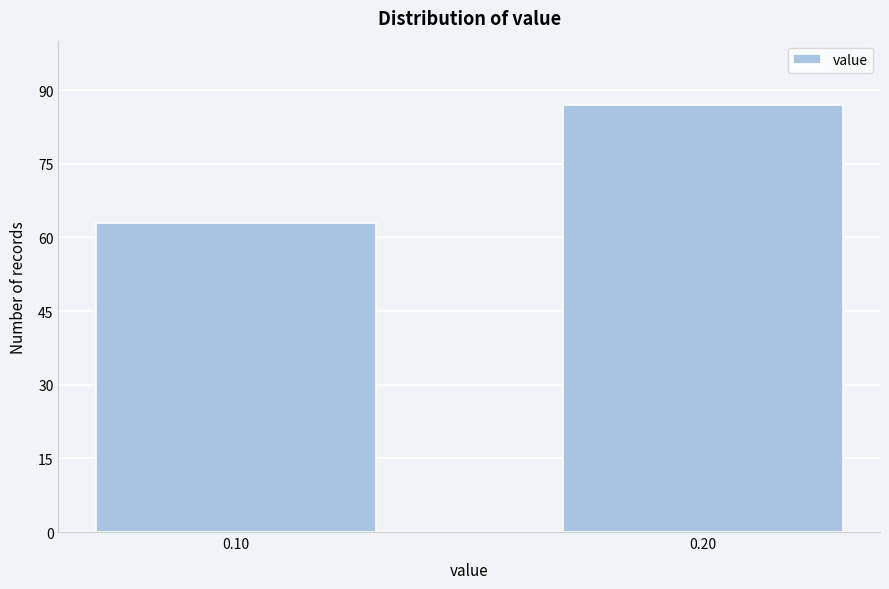

Reading left to right, list all the values displayed in this chart.

0.10=63	0.20=87